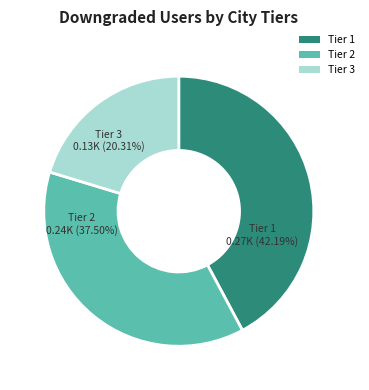

How many segments does this pie chart have?

3